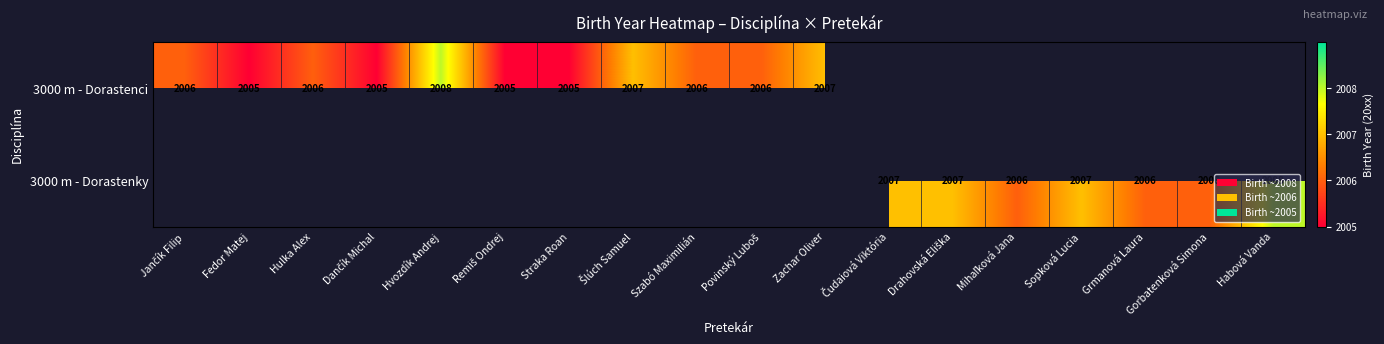

Count the number of categories in the chart.

18